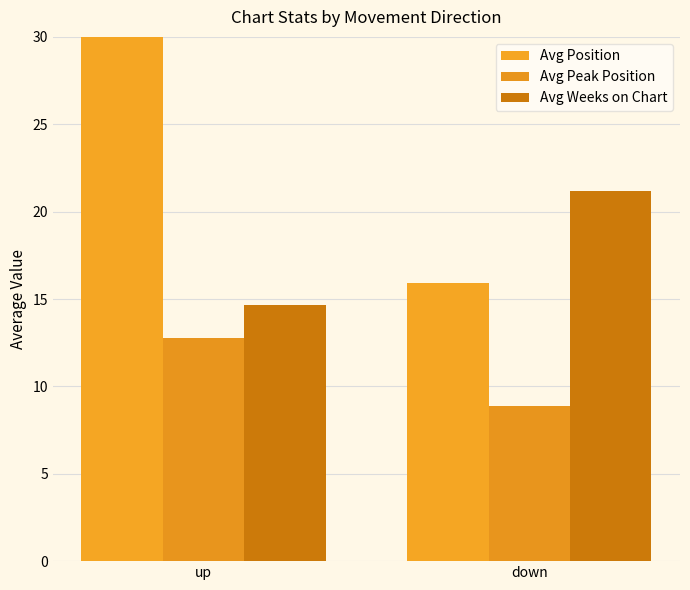

At which category is the sum across all series the highest?

up